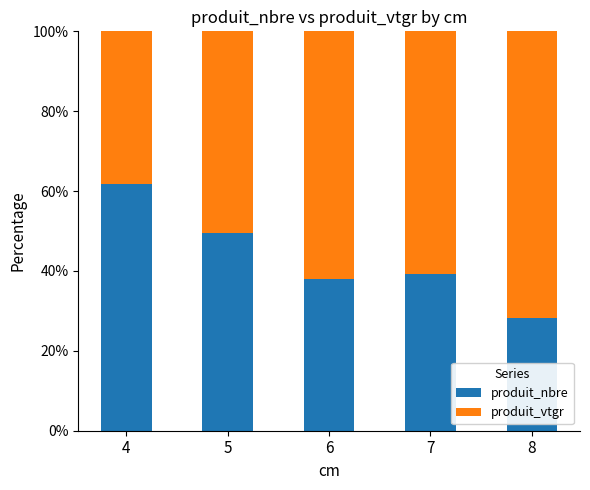

True or false: produit_nbre has a value of 49.4 at 5.

True